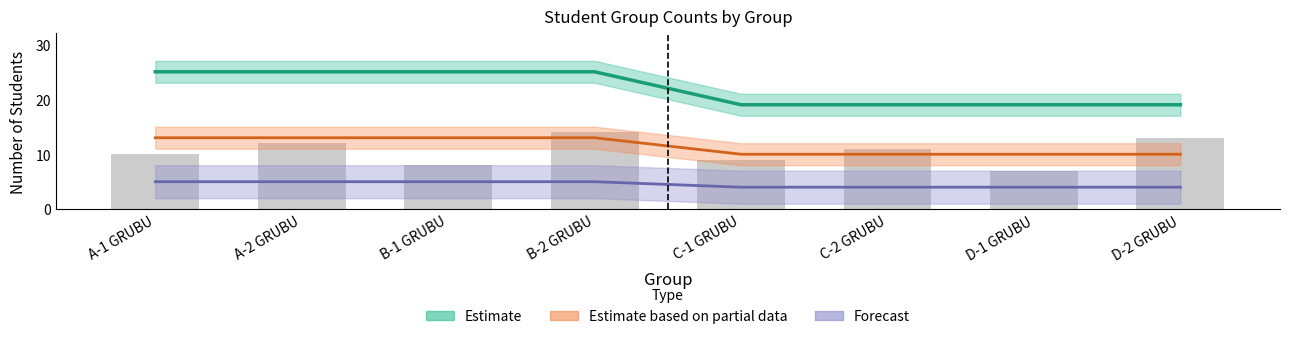

Rank the series by their average value, from highest to lowest.

Estimate, Estimate based on partial data, Forecast